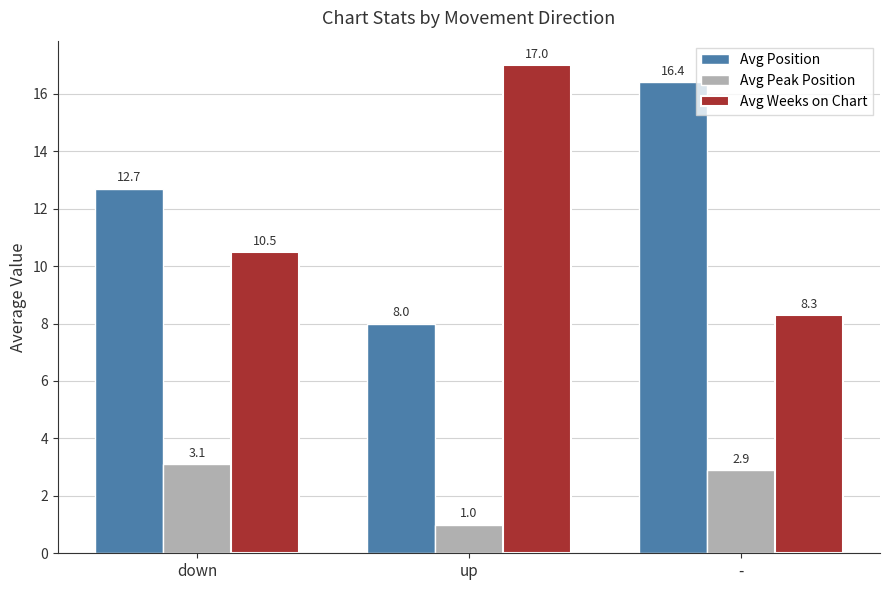

How many data points in Avg Peak Position are above 2?

2